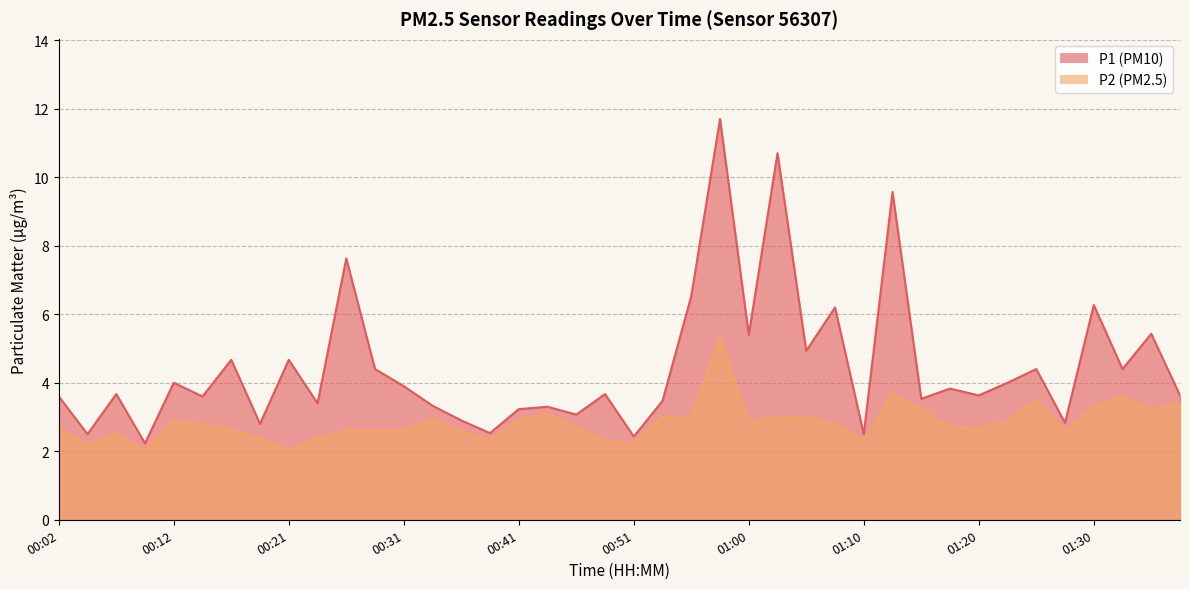

What is the lowest value of the P2 series?

2.0